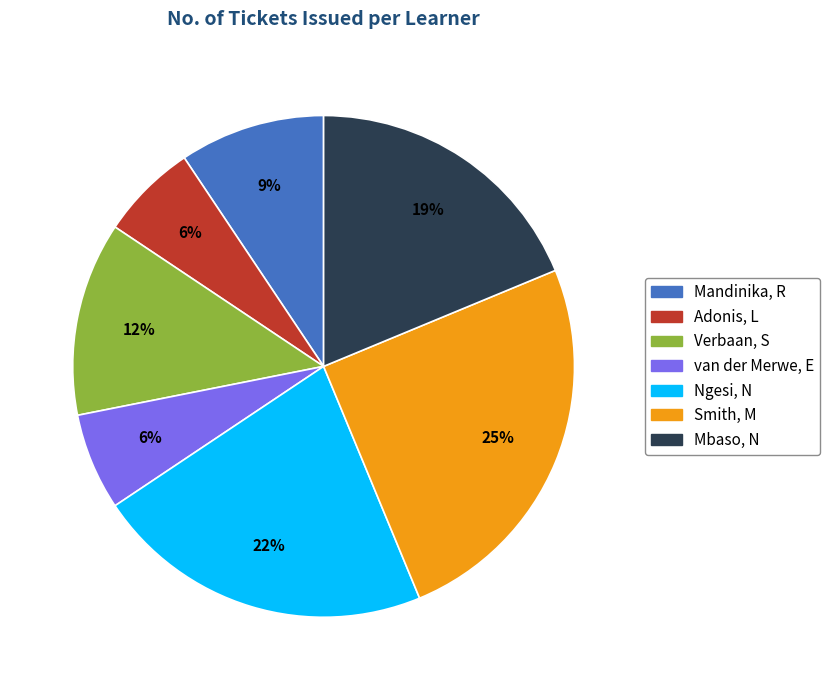

How many slices are in this pie chart?

7